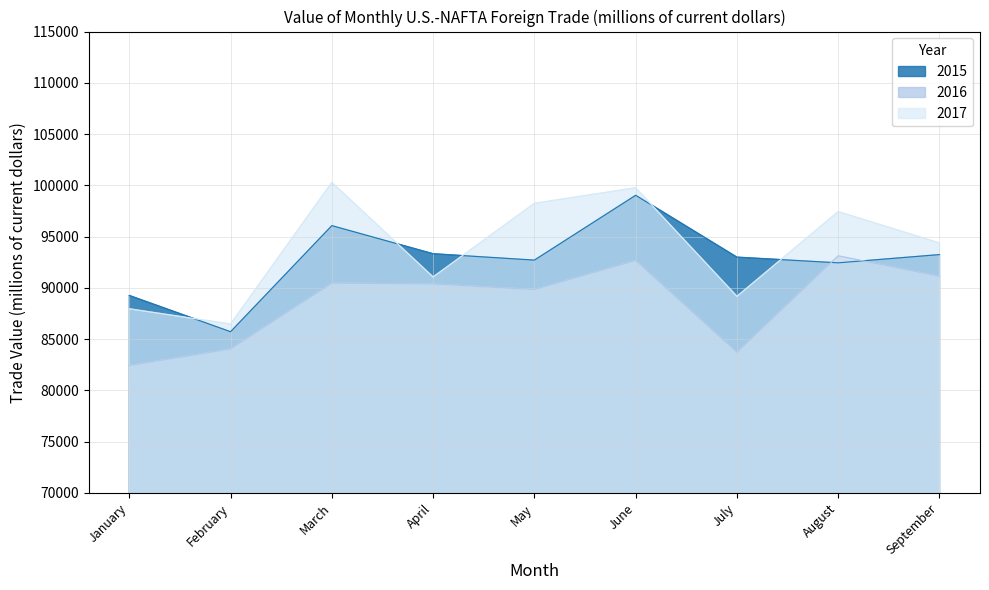

What is the lowest value of the 2015 series?

85723